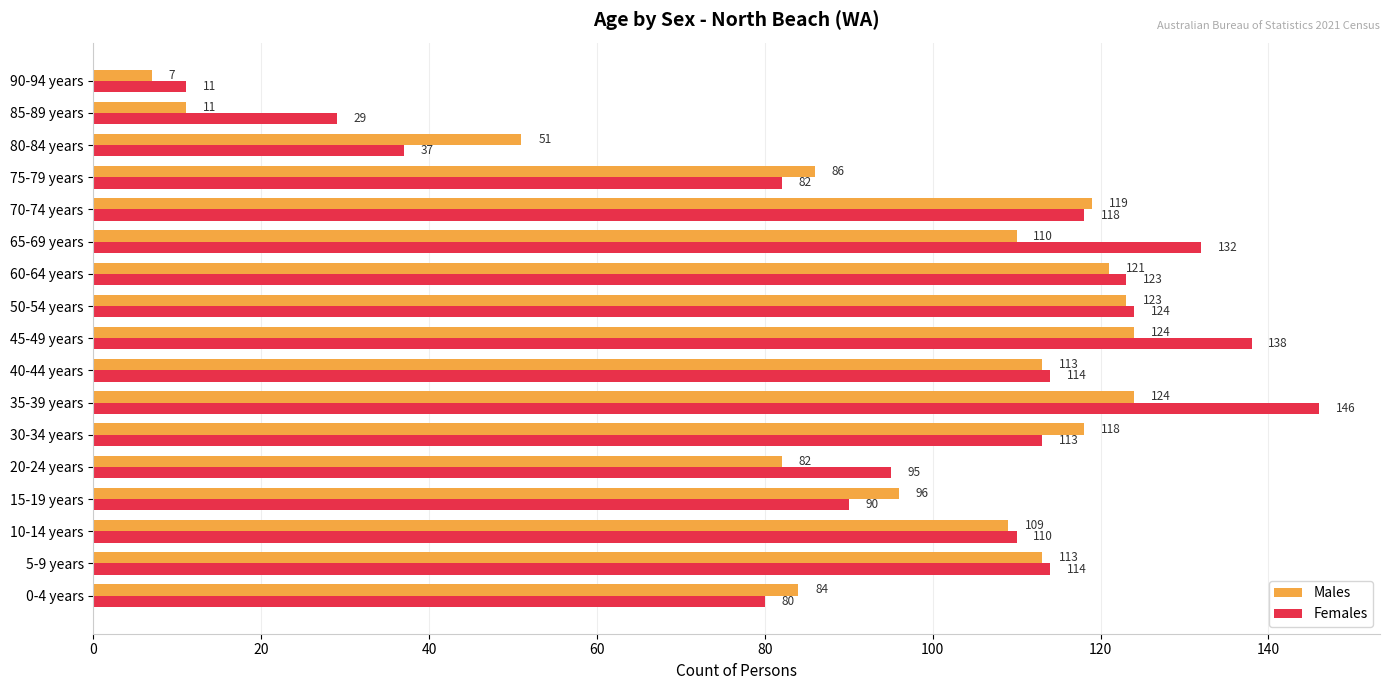

At which label is Males closest to 65?

80-84 years